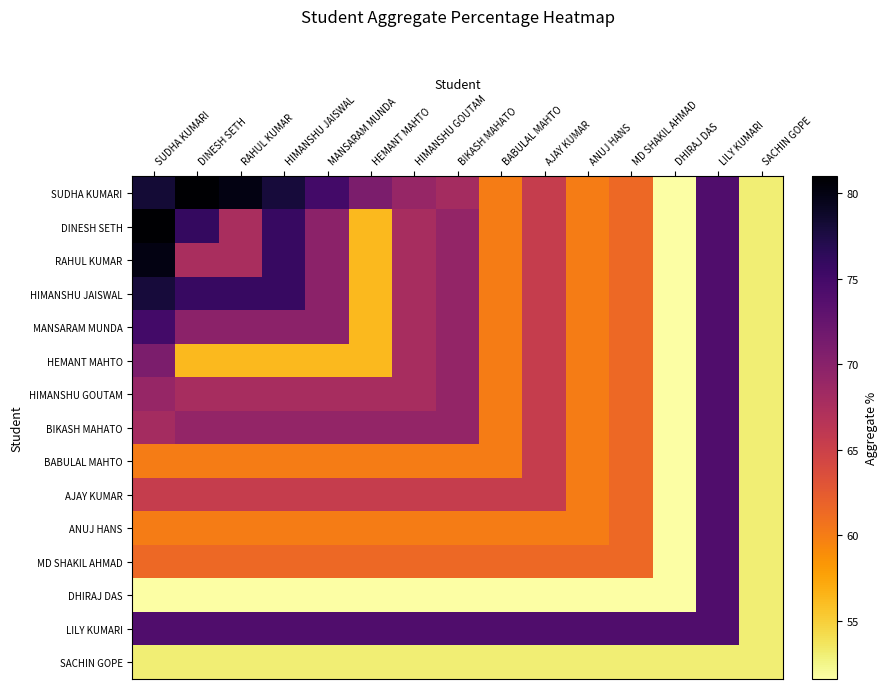

Reading left to right, list all the values displayed in this chart.

SUDHA KUMARI: SUDHA KUMARI=78.2	DINESH SETH=81.0	RAHUL KUMAR=80.0	HIMANSHU JAISWAL=78.0	MANSARAM MUNDA=75.0	HEMANT MAHTO=71.0	HIMANSHU GOUTAM=69.0	BIKASH MAHATO=68.0	BABULAL MAHTO=60.0	AJAY KUMAR=65.4	ANUJ HANS=60.0	MD SHAKIL AHMAD=61.4	DHIRAJ DAS=51.6	LILY KUMARI=74.0	SACHIN GOPE=53.0
DINESH SETH: SUDHA KUMARI=81.0	DINESH SETH=76.0	RAHUL KUMAR=67.6	HIMANSHU JAISWAL=75.8	MANSARAM MUNDA=69.8	HEMANT MAHTO=56.2	HIMANSHU GOUTAM=67.7	BIKASH MAHATO=69.2	BABULAL MAHTO=60.0	AJAY KUMAR=65.4	ANUJ HANS=60.0	MD SHAKIL AHMAD=61.4	DHIRAJ DAS=51.6	LILY KUMARI=74.0	SACHIN GOPE=53.0
RAHUL KUMAR: SUDHA KUMARI=80.0	DINESH SETH=67.6	RAHUL KUMAR=67.6	HIMANSHU JAISWAL=75.8	MANSARAM MUNDA=69.8	HEMANT MAHTO=56.2	HIMANSHU GOUTAM=67.7	BIKASH MAHATO=69.2	BABULAL MAHTO=60.0	AJAY KUMAR=65.4	ANUJ HANS=60.0	MD SHAKIL AHMAD=61.4	DHIRAJ DAS=51.6	LILY KUMARI=74.0	SACHIN GOPE=53.0
HIMANSHU JAISWAL: SUDHA KUMARI=78.0	DINESH SETH=75.8	RAHUL KUMAR=75.8	HIMANSHU JAISWAL=75.8	MANSARAM MUNDA=69.8	HEMANT MAHTO=56.2	HIMANSHU GOUTAM=67.7	BIKASH MAHATO=69.2	BABULAL MAHTO=60.0	AJAY KUMAR=65.4	ANUJ HANS=60.0	MD SHAKIL AHMAD=61.4	DHIRAJ DAS=51.6	LILY KUMARI=74.0	SACHIN GOPE=53.0
MANSARAM MUNDA: SUDHA KUMARI=75.0	DINESH SETH=69.8	RAHUL KUMAR=69.8	HIMANSHU JAISWAL=69.8	MANSARAM MUNDA=69.8	HEMANT MAHTO=56.2	HIMANSHU GOUTAM=67.7	BIKASH MAHATO=69.2	BABULAL MAHTO=60.0	AJAY KUMAR=65.4	ANUJ HANS=60.0	MD SHAKIL AHMAD=61.4	DHIRAJ DAS=51.6	LILY KUMARI=74.0	SACHIN GOPE=53.0
HEMANT MAHTO: SUDHA KUMARI=71.0	DINESH SETH=56.2	RAHUL KUMAR=56.2	HIMANSHU JAISWAL=56.2	MANSARAM MUNDA=56.2	HEMANT MAHTO=56.2	HIMANSHU GOUTAM=67.7	BIKASH MAHATO=69.2	BABULAL MAHTO=60.0	AJAY KUMAR=65.4	ANUJ HANS=60.0	MD SHAKIL AHMAD=61.4	DHIRAJ DAS=51.6	LILY KUMARI=74.0	SACHIN GOPE=53.0
HIMANSHU GOUTAM: SUDHA KUMARI=69.0	DINESH SETH=67.7	RAHUL KUMAR=67.7	HIMANSHU JAISWAL=67.7	MANSARAM MUNDA=67.7	HEMANT MAHTO=67.7	HIMANSHU GOUTAM=67.7	BIKASH MAHATO=69.2	BABULAL MAHTO=60.0	AJAY KUMAR=65.4	ANUJ HANS=60.0	MD SHAKIL AHMAD=61.4	DHIRAJ DAS=51.6	LILY KUMARI=74.0	SACHIN GOPE=53.0
BIKASH MAHATO: SUDHA KUMARI=68.0	DINESH SETH=69.2	RAHUL KUMAR=69.2	HIMANSHU JAISWAL=69.2	MANSARAM MUNDA=69.2	HEMANT MAHTO=69.2	HIMANSHU GOUTAM=69.2	BIKASH MAHATO=69.2	BABULAL MAHTO=60.0	AJAY KUMAR=65.4	ANUJ HANS=60.0	MD SHAKIL AHMAD=61.4	DHIRAJ DAS=51.6	LILY KUMARI=74.0	SACHIN GOPE=53.0
BABULAL MAHTO: SUDHA KUMARI=60.0	DINESH SETH=60.0	RAHUL KUMAR=60.0	HIMANSHU JAISWAL=60.0	MANSARAM MUNDA=60.0	HEMANT MAHTO=60.0	HIMANSHU GOUTAM=60.0	BIKASH MAHATO=60.0	BABULAL MAHTO=60.0	AJAY KUMAR=65.4	ANUJ HANS=60.0	MD SHAKIL AHMAD=61.4	DHIRAJ DAS=51.6	LILY KUMARI=74.0	SACHIN GOPE=53.0
AJAY KUMAR: SUDHA KUMARI=65.4	DINESH SETH=65.4	RAHUL KUMAR=65.4	HIMANSHU JAISWAL=65.4	MANSARAM MUNDA=65.4	HEMANT MAHTO=65.4	HIMANSHU GOUTAM=65.4	BIKASH MAHATO=65.4	BABULAL MAHTO=65.4	AJAY KUMAR=65.4	ANUJ HANS=60.0	MD SHAKIL AHMAD=61.4	DHIRAJ DAS=51.6	LILY KUMARI=74.0	SACHIN GOPE=53.0
ANUJ HANS: SUDHA KUMARI=60.0	DINESH SETH=60.0	RAHUL KUMAR=60.0	HIMANSHU JAISWAL=60.0	MANSARAM MUNDA=60.0	HEMANT MAHTO=60.0	HIMANSHU GOUTAM=60.0	BIKASH MAHATO=60.0	BABULAL MAHTO=60.0	AJAY KUMAR=60.0	ANUJ HANS=60.0	MD SHAKIL AHMAD=61.4	DHIRAJ DAS=51.6	LILY KUMARI=74.0	SACHIN GOPE=53.0
MD SHAKIL AHMAD: SUDHA KUMARI=61.4	DINESH SETH=61.4	RAHUL KUMAR=61.4	HIMANSHU JAISWAL=61.4	MANSARAM MUNDA=61.4	HEMANT MAHTO=61.4	HIMANSHU GOUTAM=61.4	BIKASH MAHATO=61.4	BABULAL MAHTO=61.4	AJAY KUMAR=61.4	ANUJ HANS=61.4	MD SHAKIL AHMAD=61.4	DHIRAJ DAS=51.6	LILY KUMARI=74.0	SACHIN GOPE=53.0
DHIRAJ DAS: SUDHA KUMARI=51.6	DINESH SETH=51.6	RAHUL KUMAR=51.6	HIMANSHU JAISWAL=51.6	MANSARAM MUNDA=51.6	HEMANT MAHTO=51.6	HIMANSHU GOUTAM=51.6	BIKASH MAHATO=51.6	BABULAL MAHTO=51.6	AJAY KUMAR=51.6	ANUJ HANS=51.6	MD SHAKIL AHMAD=51.6	DHIRAJ DAS=51.6	LILY KUMARI=74.0	SACHIN GOPE=53.0
LILY KUMARI: SUDHA KUMARI=74.0	DINESH SETH=74.0	RAHUL KUMAR=74.0	HIMANSHU JAISWAL=74.0	MANSARAM MUNDA=74.0	HEMANT MAHTO=74.0	HIMANSHU GOUTAM=74.0	BIKASH MAHATO=74.0	BABULAL MAHTO=74.0	AJAY KUMAR=74.0	ANUJ HANS=74.0	MD SHAKIL AHMAD=74.0	DHIRAJ DAS=74.0	LILY KUMARI=74.0	SACHIN GOPE=53.0
SACHIN GOPE: SUDHA KUMARI=53.0	DINESH SETH=53.0	RAHUL KUMAR=53.0	HIMANSHU JAISWAL=53.0	MANSARAM MUNDA=53.0	HEMANT MAHTO=53.0	HIMANSHU GOUTAM=53.0	BIKASH MAHATO=53.0	BABULAL MAHTO=53.0	AJAY KUMAR=53.0	ANUJ HANS=53.0	MD SHAKIL AHMAD=53.0	DHIRAJ DAS=53.0	LILY KUMARI=53.0	SACHIN GOPE=53.0